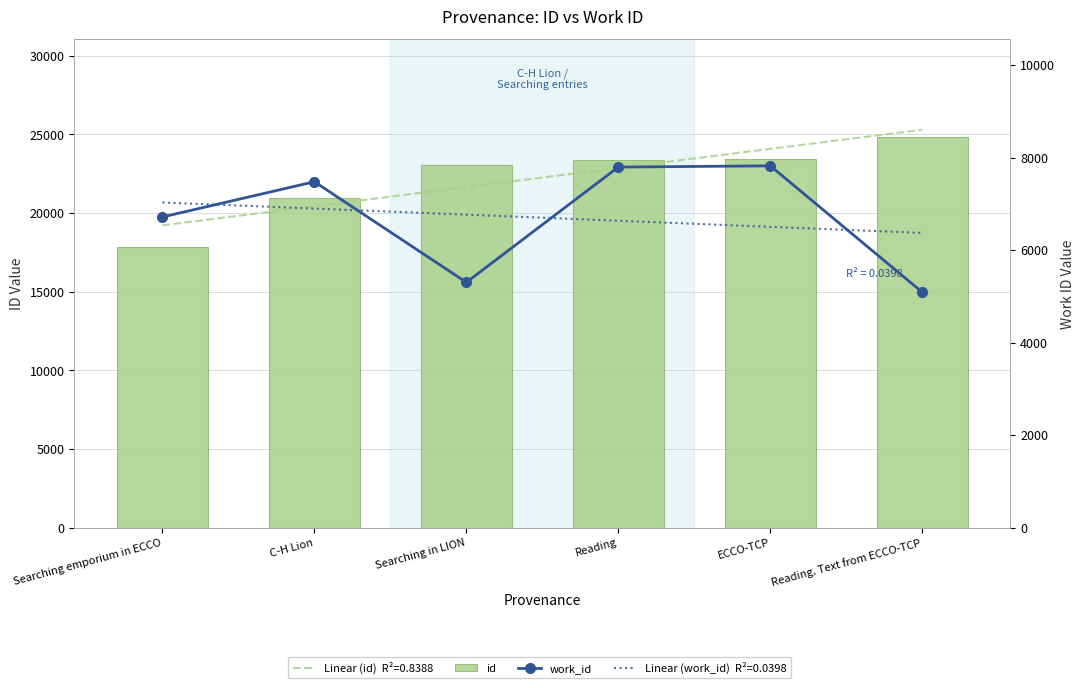

Read the work_id value at C-H Lion.

7476